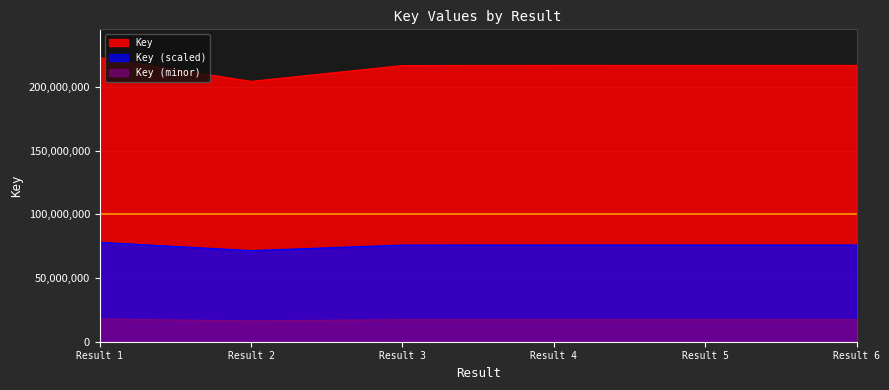

What is the average value?

215794664